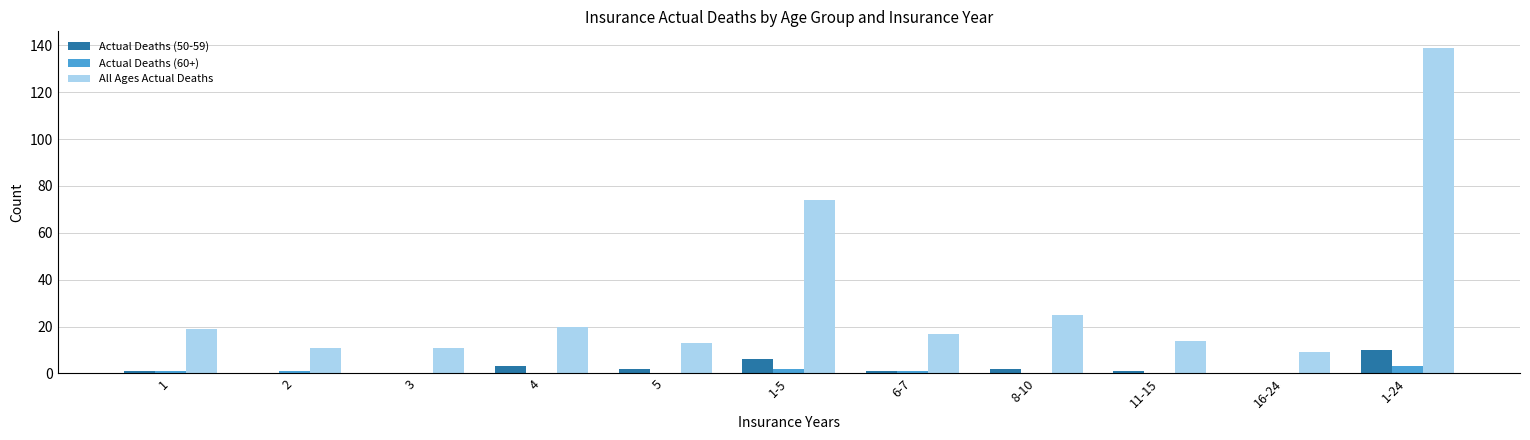

Reading left to right, extract all data points from this chart.

Actual Deaths (50-59): 1=1	2=0	3=0	4=3	5=2	1-5=6	6-7=1	8-10=2	11-15=1	16-24=0	1-24=10
Actual Deaths (60+): 1=1	2=1	3=0	4=0	5=0	1-5=2	6-7=1	8-10=0	11-15=0	16-24=0	1-24=3
All Ages Actual Deaths: 1=19	2=11	3=11	4=20	5=13	1-5=74	6-7=17	8-10=25	11-15=14	16-24=9	1-24=139